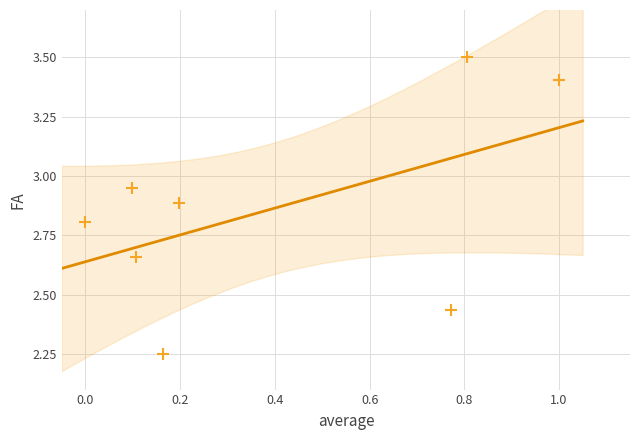

What is the average X value?

0.4